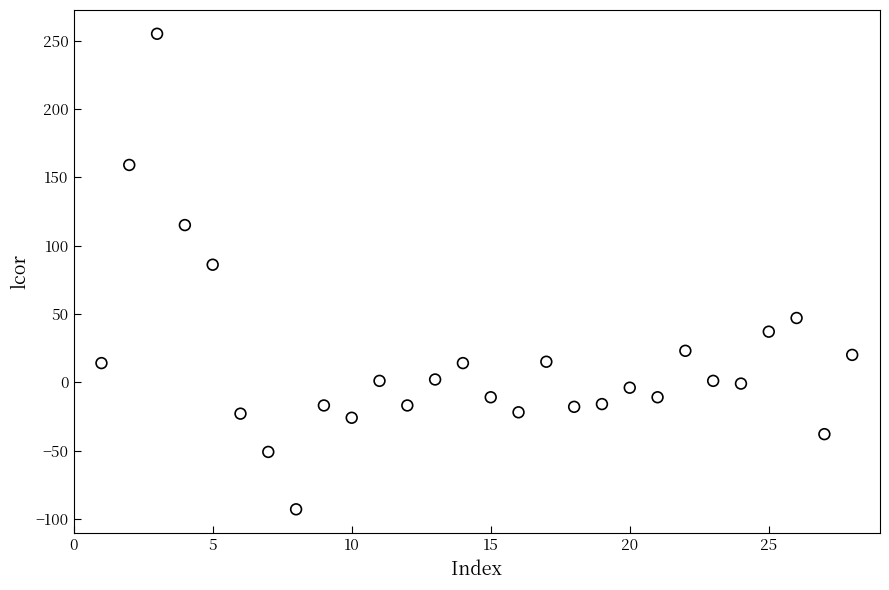

What is the range of X values (max minus min)?

27